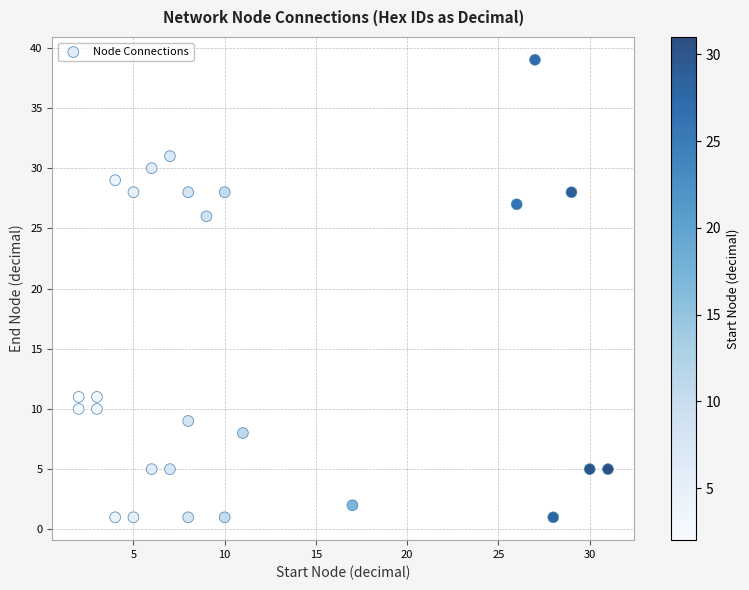

What Y value in the scatter plot is closest to 20?

26